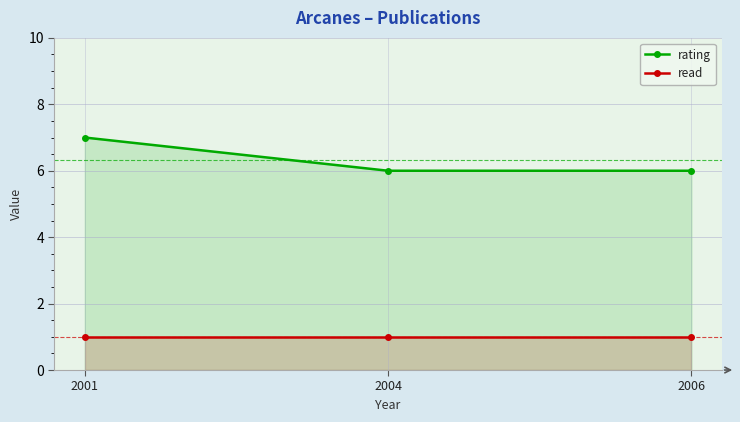

What is the value of the rating point at the 2nd from the left?

6